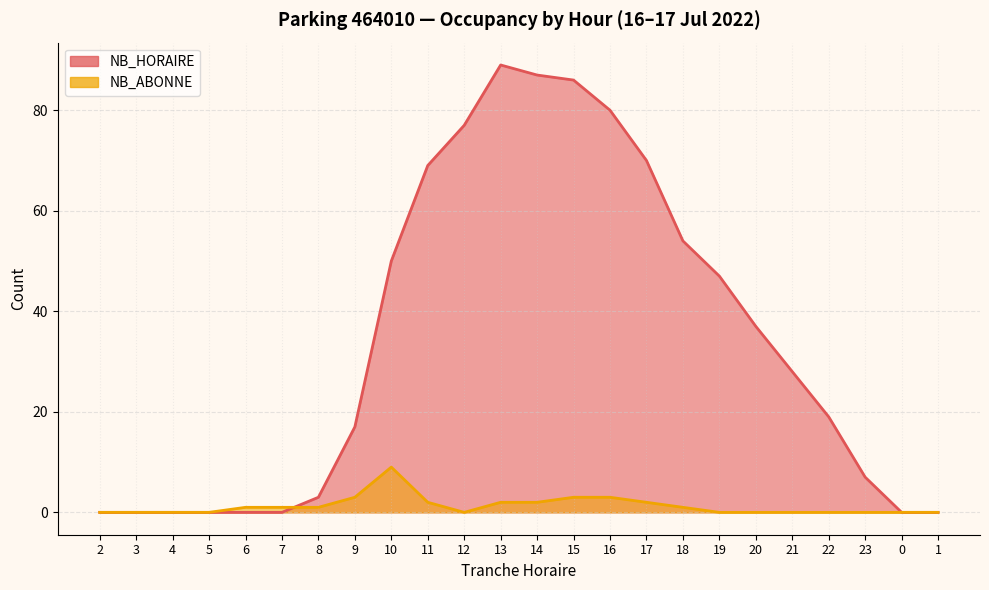

Read the NB_ABONNE value at 8.

1